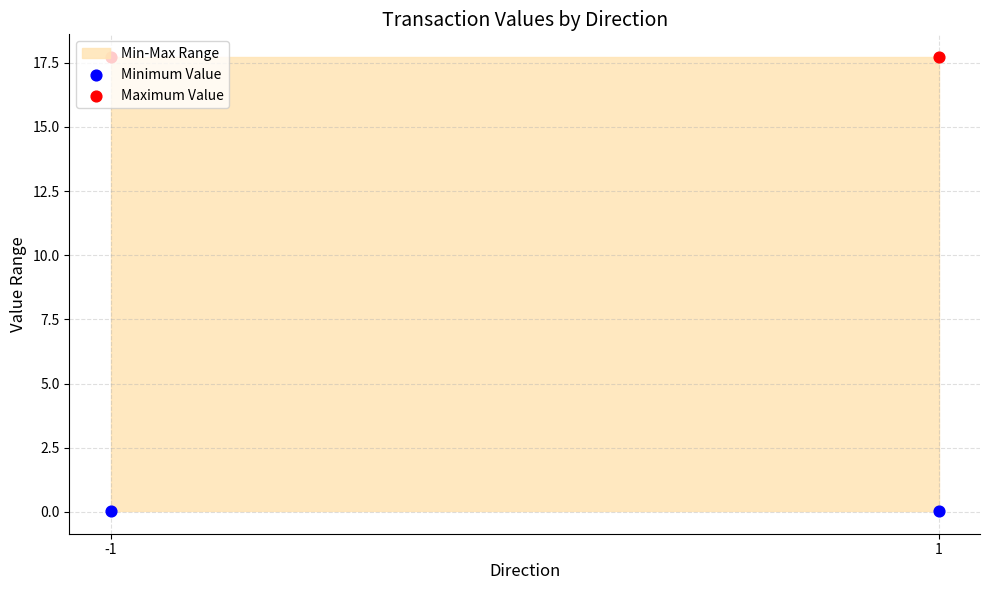

Which series has the largest Y range (max minus min)?

Minimum Value